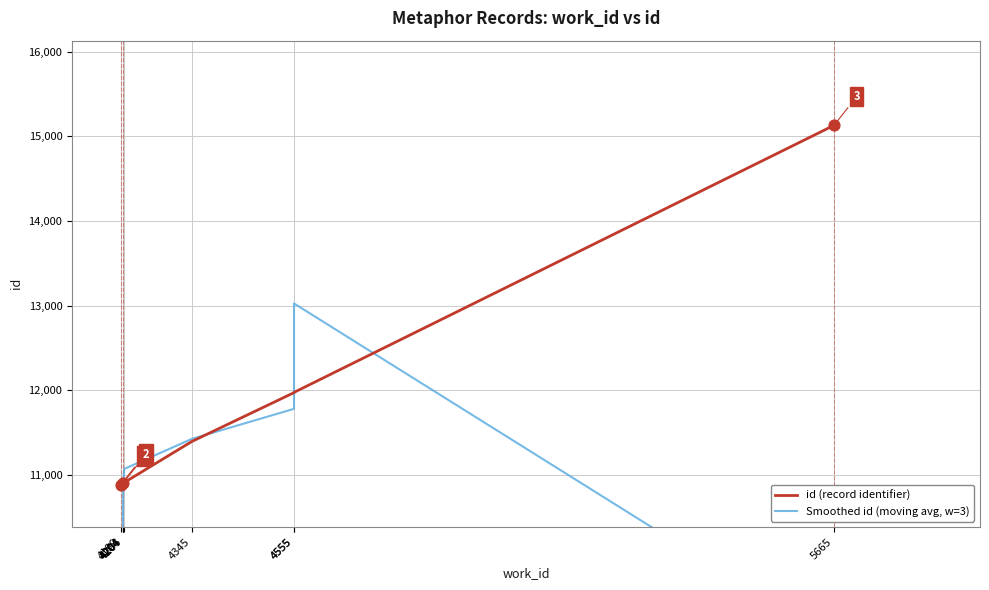

Which series has the largest total across all categories?

id (record identifier)